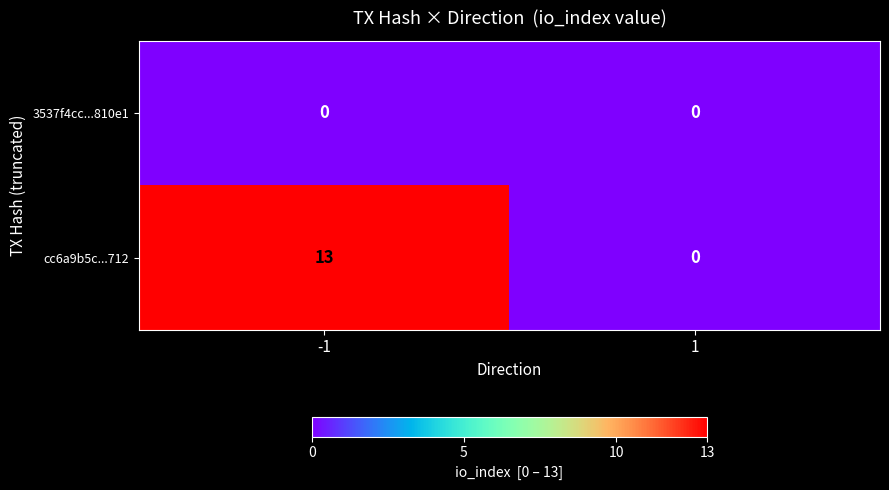

What is the maximum value for cc6a9b5c...712?

13